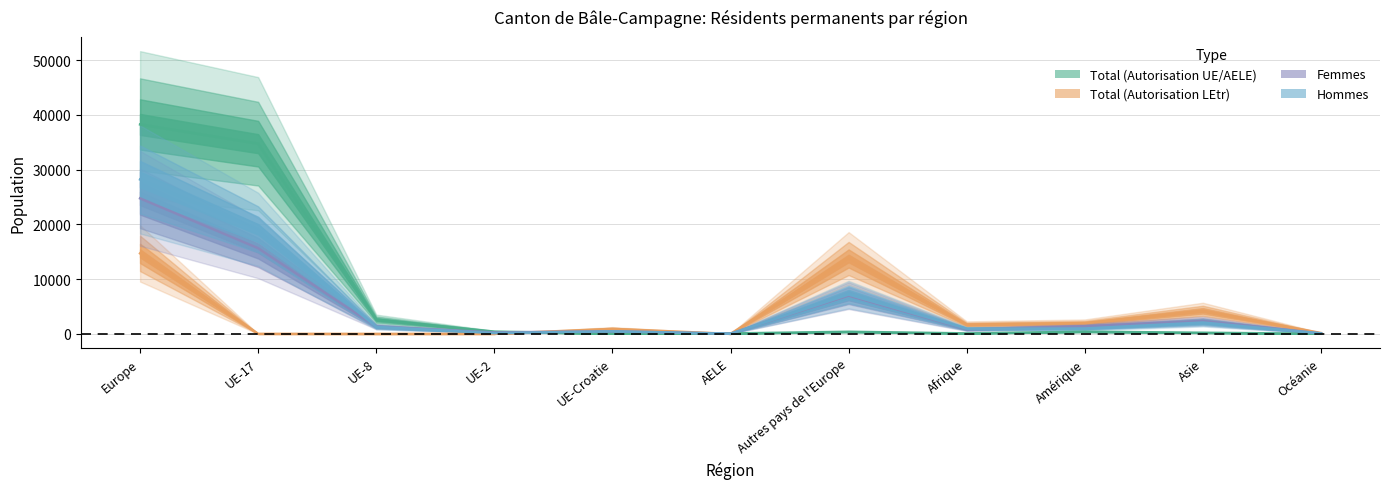

The Hommes series shows 2078 at Asie. True or false?

True